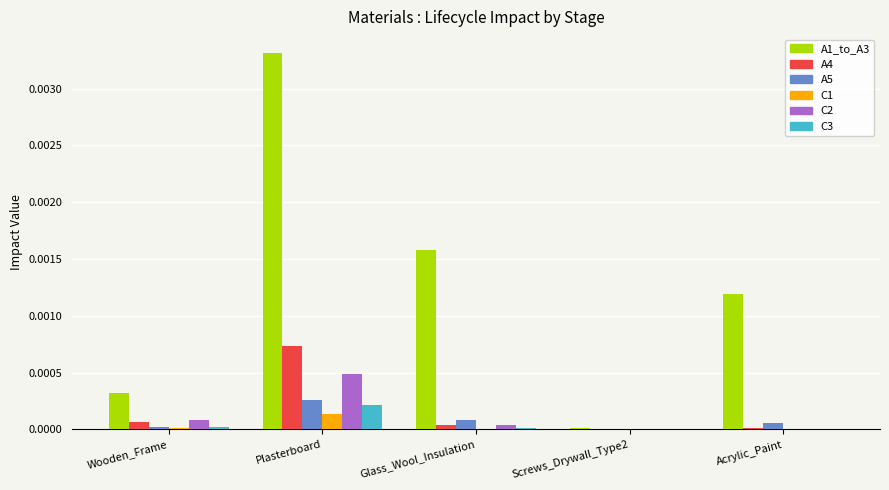

Which series has the widest spread of values?

A1_to_A3